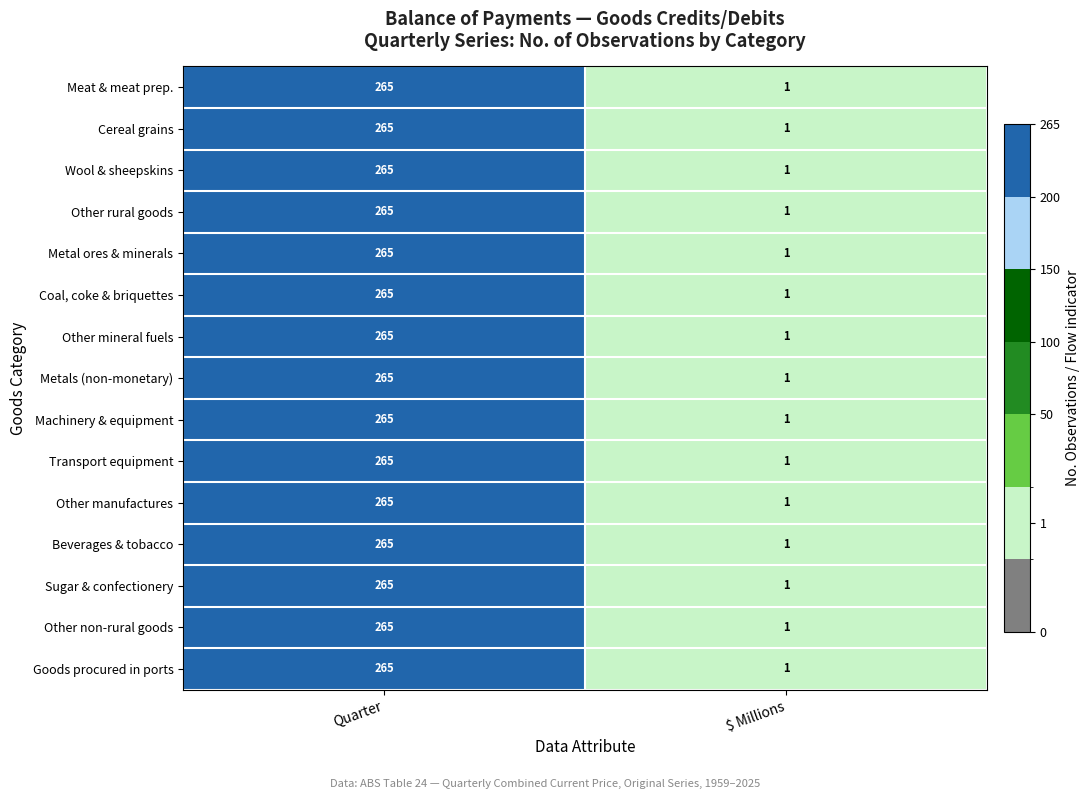

Reading left to right, list all the values displayed in this chart.

Meat & meat prep.: Quarter=265	$ Millions=1
Cereal grains: Quarter=265	$ Millions=1
Wool & sheepskins: Quarter=265	$ Millions=1
Other rural goods: Quarter=265	$ Millions=1
Metal ores & minerals: Quarter=265	$ Millions=1
Coal, coke & briquettes: Quarter=265	$ Millions=1
Other mineral fuels: Quarter=265	$ Millions=1
Metals (non-monetary): Quarter=265	$ Millions=1
Machinery & equipment: Quarter=265	$ Millions=1
Transport equipment: Quarter=265	$ Millions=1
Other manufactures: Quarter=265	$ Millions=1
Beverages & tobacco: Quarter=265	$ Millions=1
Sugar & confectionery: Quarter=265	$ Millions=1
Other non-rural goods: Quarter=265	$ Millions=1
Goods procured in ports: Quarter=265	$ Millions=1